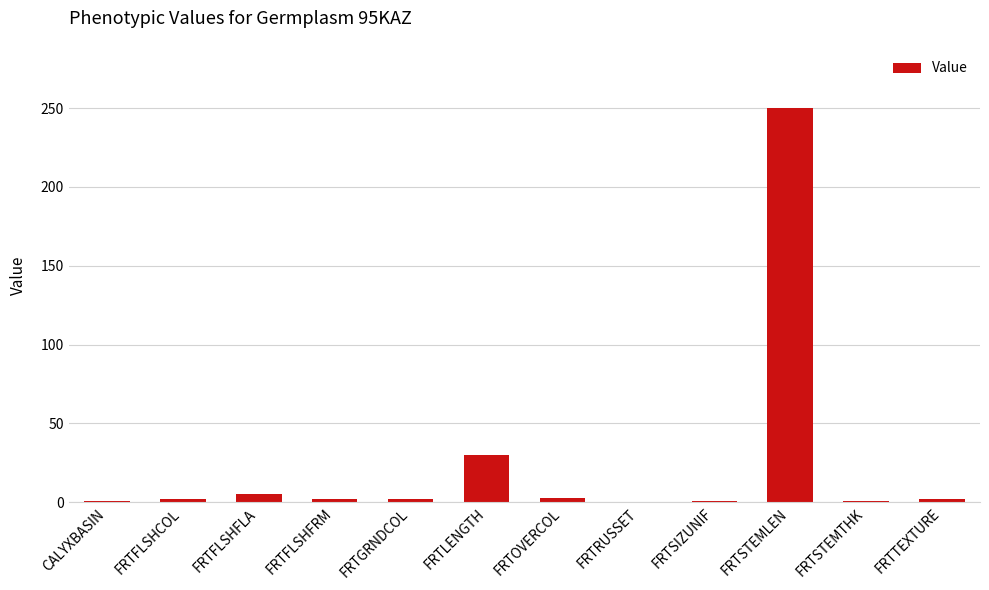

What is the ratio of the value at FRTFLSHFLA to the value at FRTSTEMTHK?

5.0